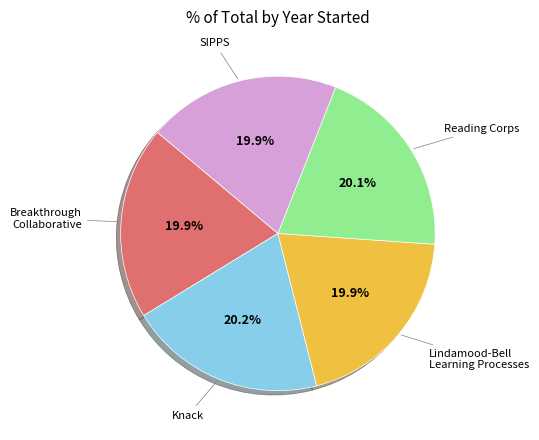

Is there any slice that represents more than half of the pie?

No